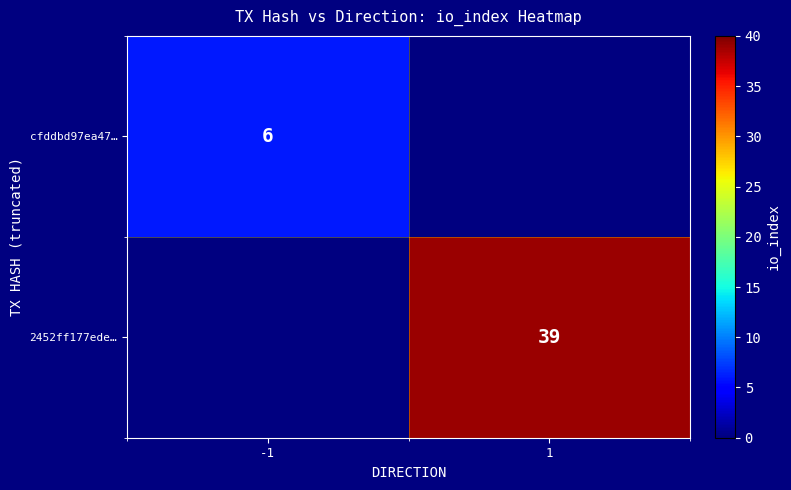

Is the value of 2452ff177ede… at 1 greater than the value of cfddbd97ea47… at -1?

Yes